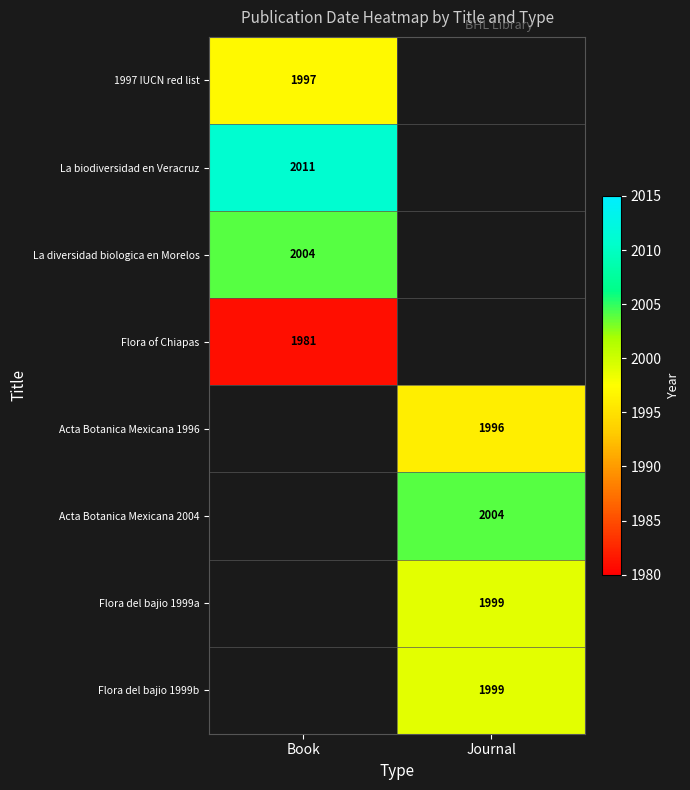

Which has a higher value, Book or Journal?

Journal